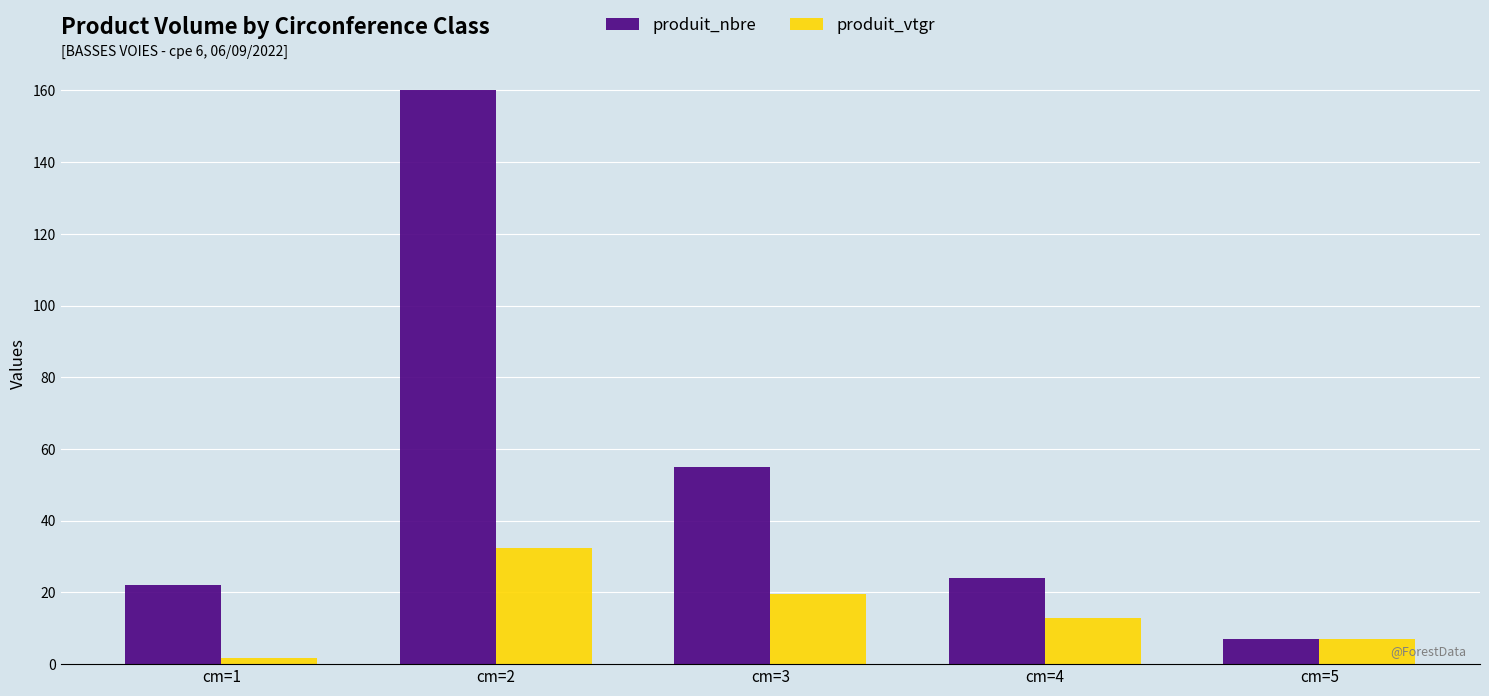

Reading left to right, extract all data points from this chart.

produit_nbre: cm=1=22.0	cm=2=160.0	cm=3=55.0	cm=4=24.0	cm=5=7.0
produit_vtgr: cm=1=1.6	cm=2=32.3	cm=3=19.6	cm=4=13.0	cm=5=7.1